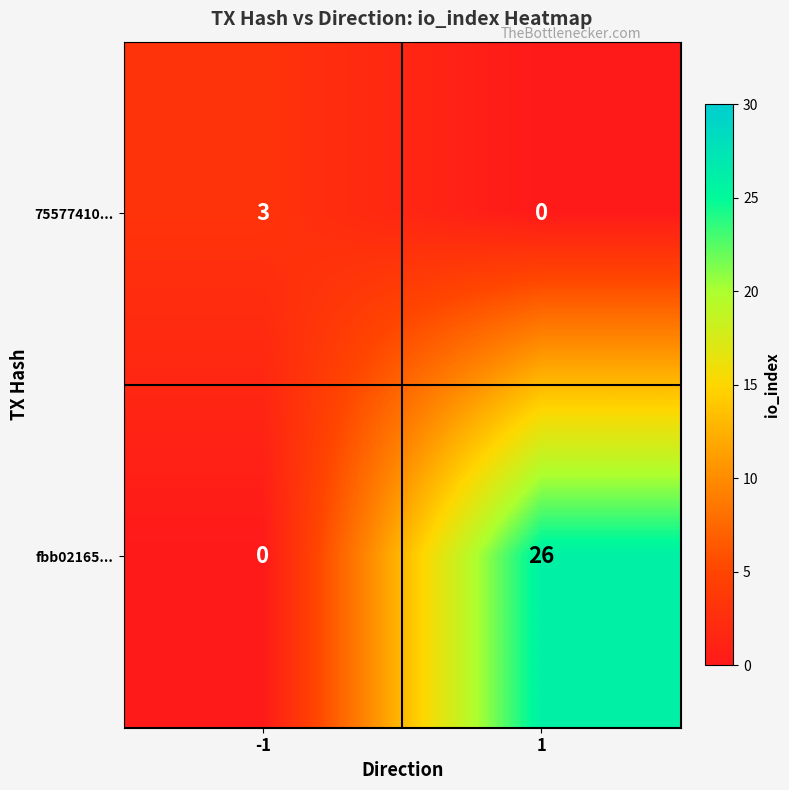

True or false: fbb02165... has a value of 26 at 1.

True